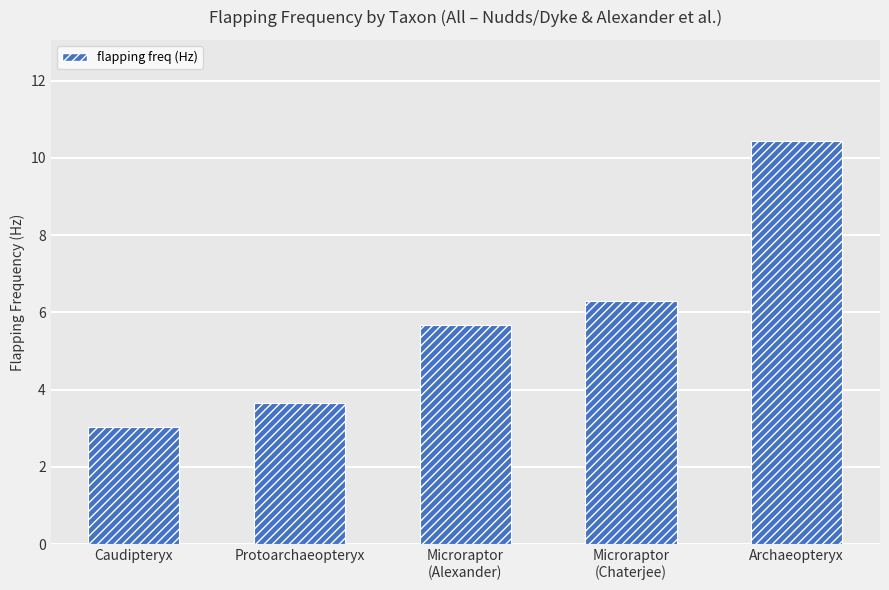

List the labels in order of value, largest first.

Archaeopteryx, Microraptor
(Chaterjee), Microraptor
(Alexander), Protoarchaeopteryx, Caudipteryx